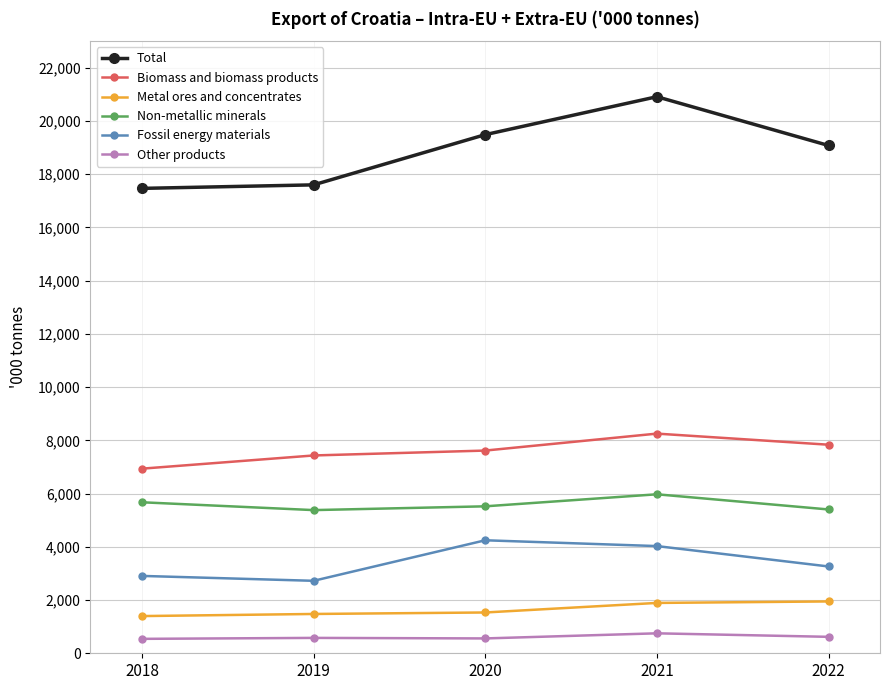

Does the chart have visible grid lines?

Yes